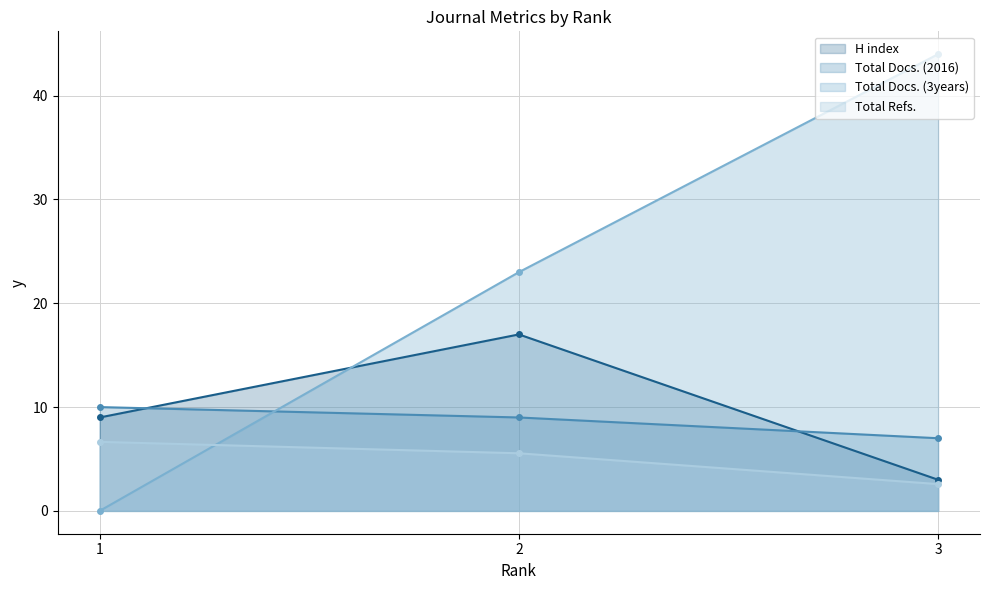

What are all the series names shown in the legend?

H index, Total Docs. (2016), Total Docs. (3years), Total Refs.